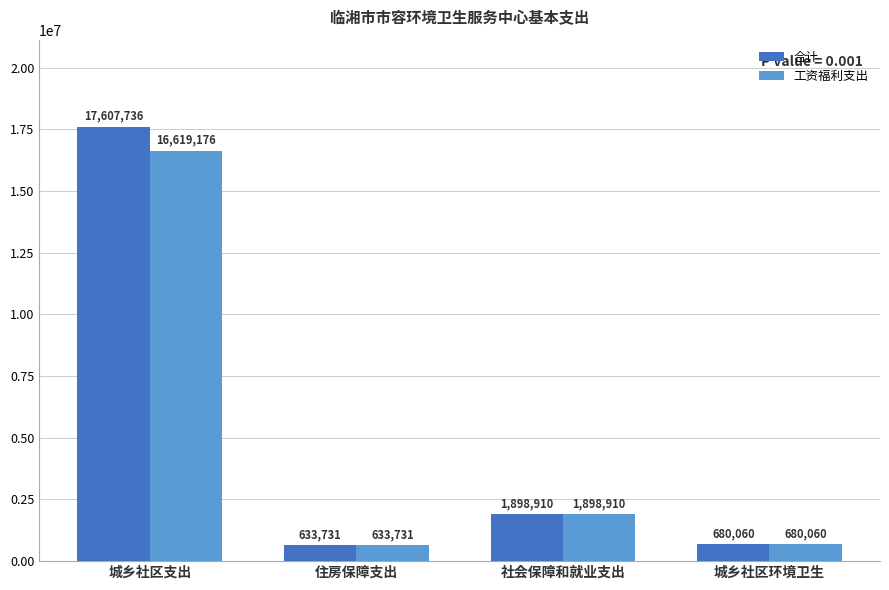

What is the difference between the maximum and second lowest values in the 合计 series?

16927675.8